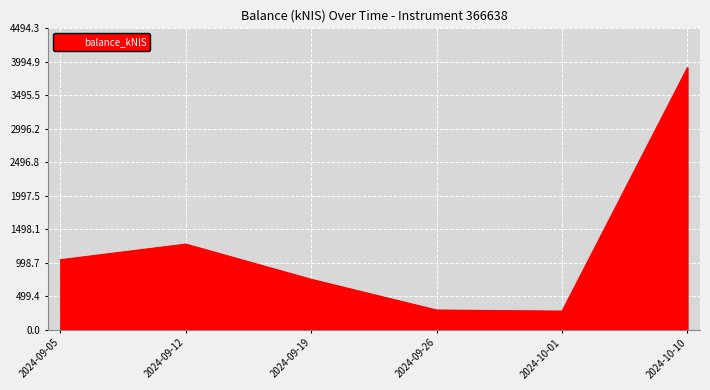

At which category does the data reach its first local peak?

2024-09-12